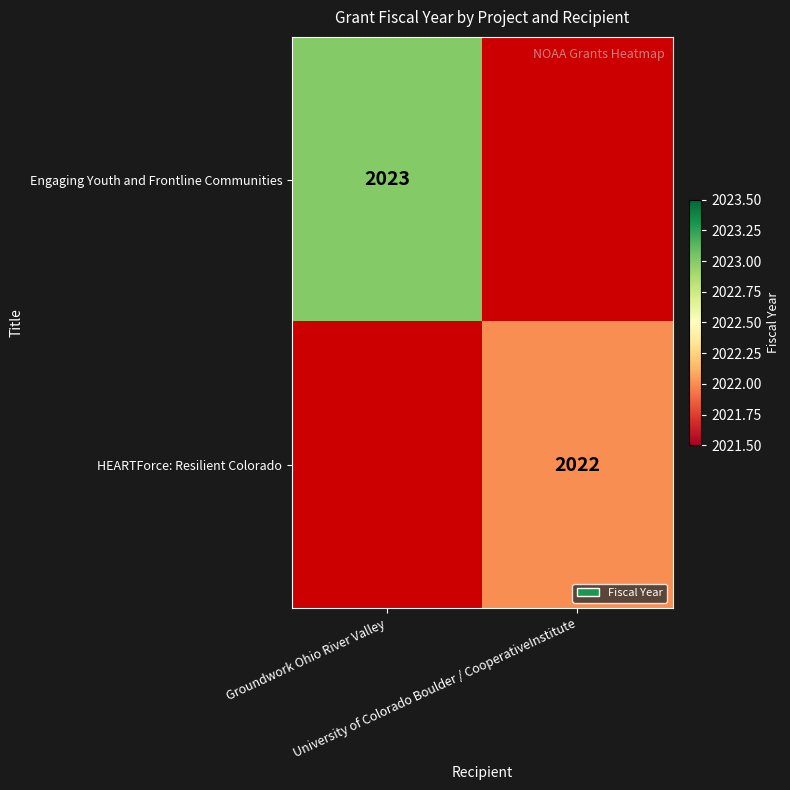

What is the maximum value shown in the chart?

2023.0